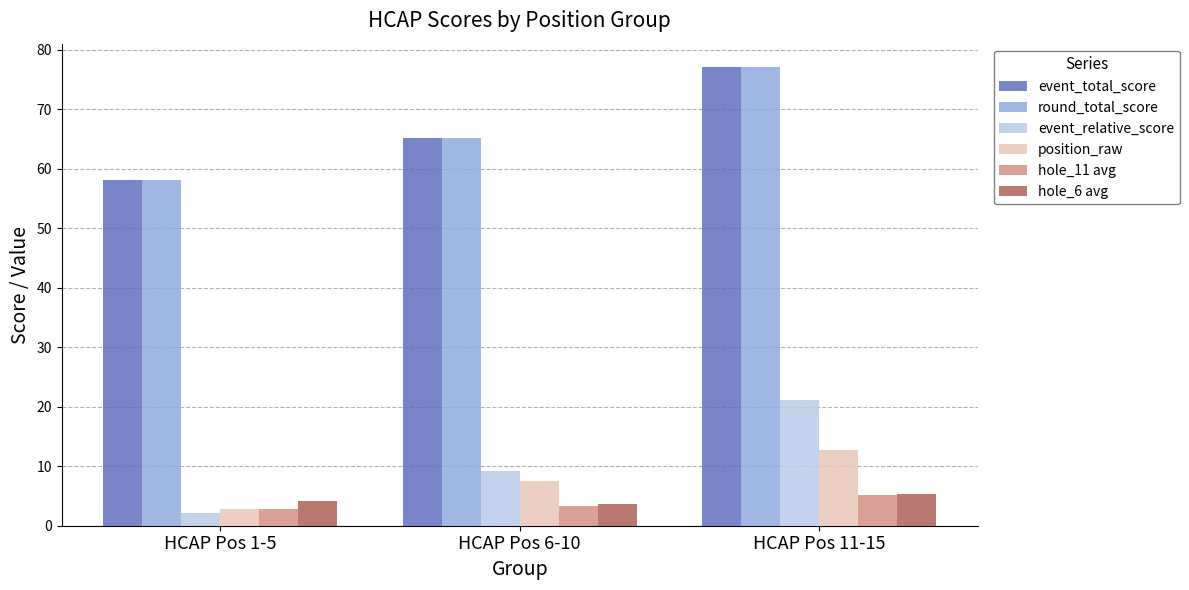

What is the spread (max minus min) of values at HCAP Pos 6-10?

61.8